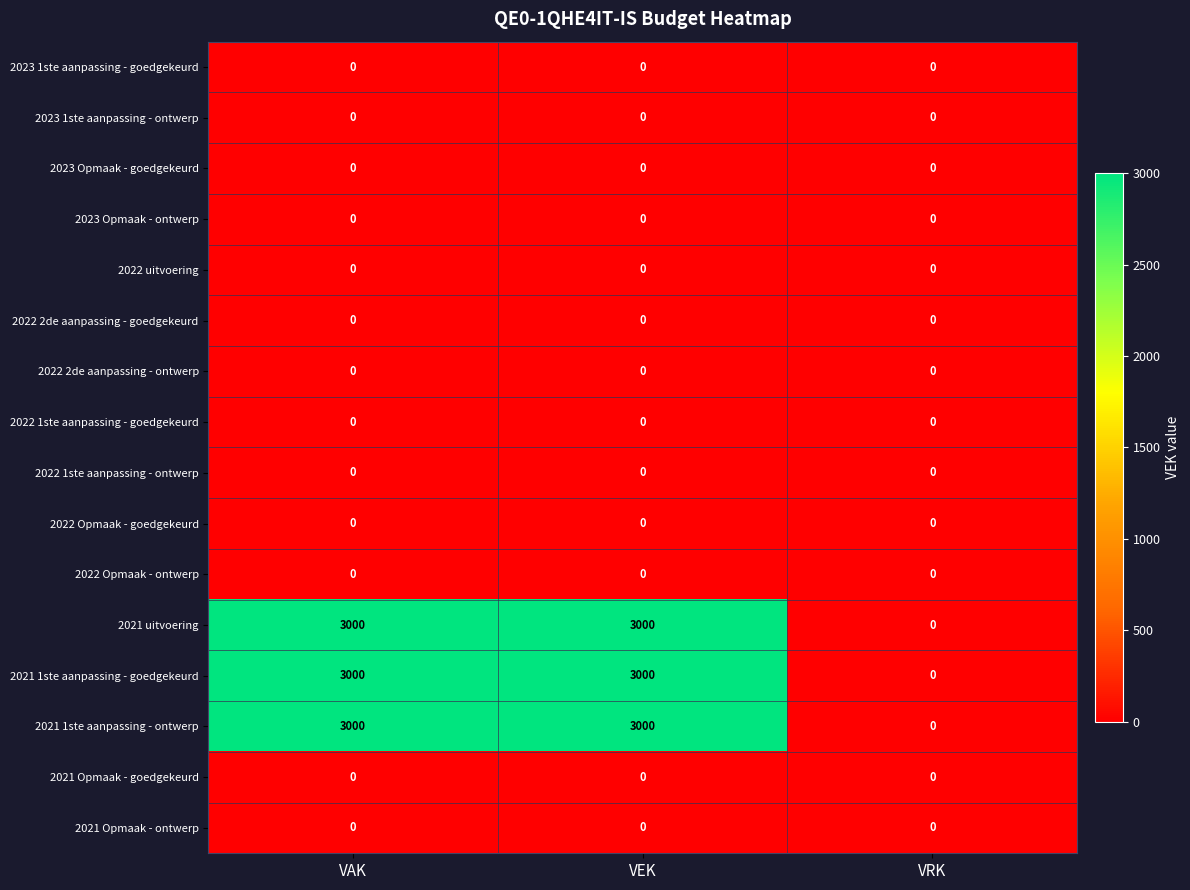

What is the total value across all series at VAK?

9000